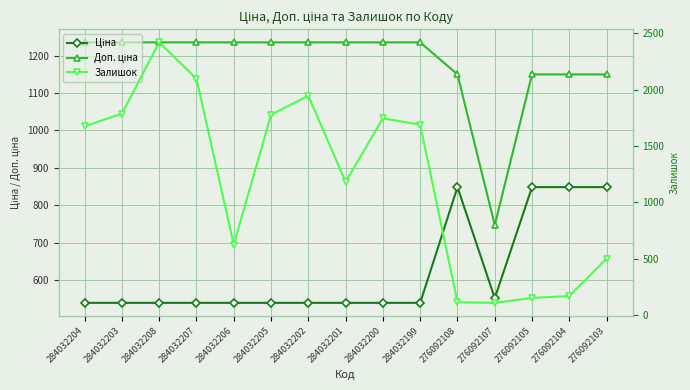

Reading left to right, transcribe all the data shown in this chart.

Ціна: 284032204=539.0	284032203=539.0	284032208=539.0	284032207=539.0	284032206=539.0	284032205=539.0	284032202=539.0	284032201=539.0	284032200=539.0	284032199=539.0	276092108=848.4	276092107=551.5	276092105=848.4	276092104=848.4	276092103=848.4
Доп. ціна: 284032204=1235.4	284032203=1235.4	284032208=1235.4	284032207=1235.4	284032206=1235.4	284032205=1235.4	284032202=1235.4	284032201=1235.4	284032200=1235.4	284032199=1235.4	276092108=1149.7	276092107=747.0	276092105=1149.7	276092104=1149.7	276092103=1149.7
Залишок: 284032204=1674.0	284032203=1786.0	284032208=2419.0	284032207=2096.0	284032206=624.0	284032205=1776.0	284032202=1946.0	284032201=1180.0	284032200=1745.0	284032199=1688.0	276092108=112.0	276092107=107.0	276092105=151.0	276092104=167.0	276092103=500.0